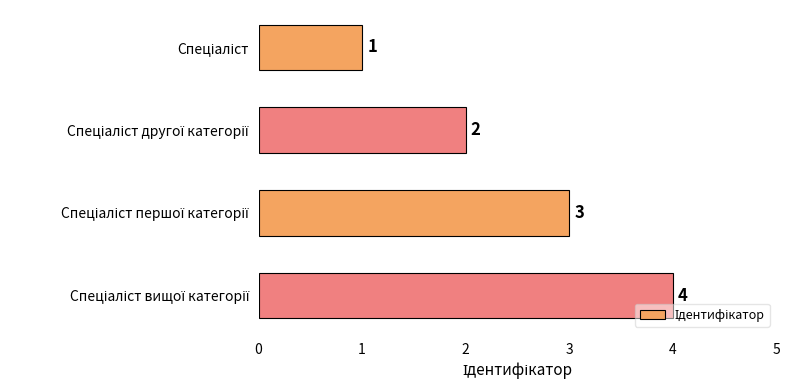

What is the value of the 1st bar from the top?

1